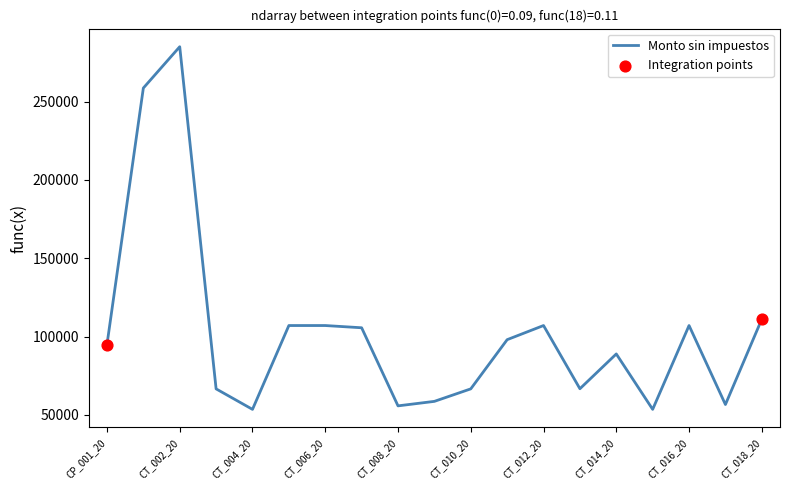

What is the difference between the maximum and minimum values?

231486.2